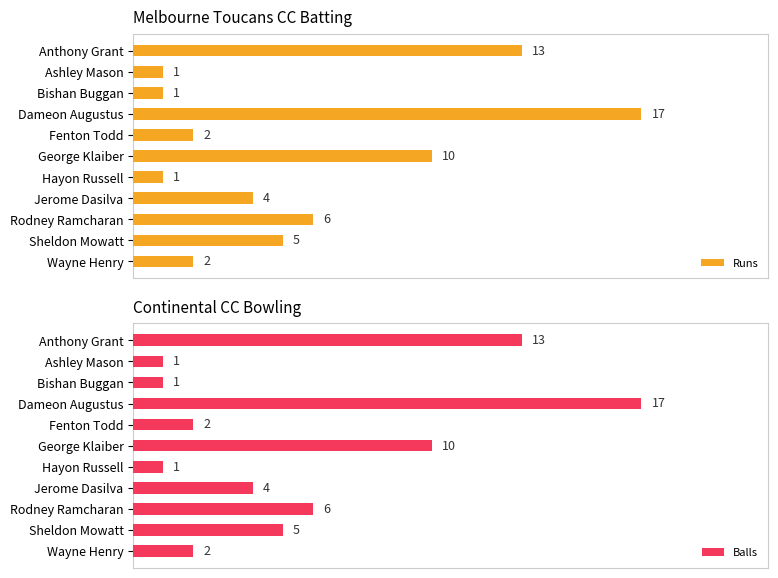

Reading right to left, transcribe all the data shown in this chart.

Runs: 2	5	6	4	1	10	2	17	1	1	13
Balls: 2	5	6	4	1	10	2	17	1	1	13